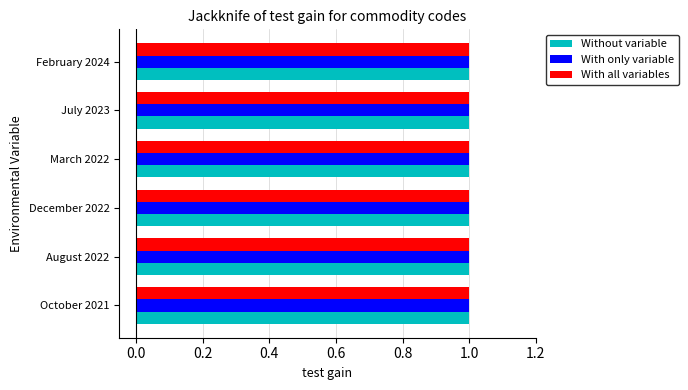

What are all the series names shown in the legend?

Without variable, With only variable, With all variables